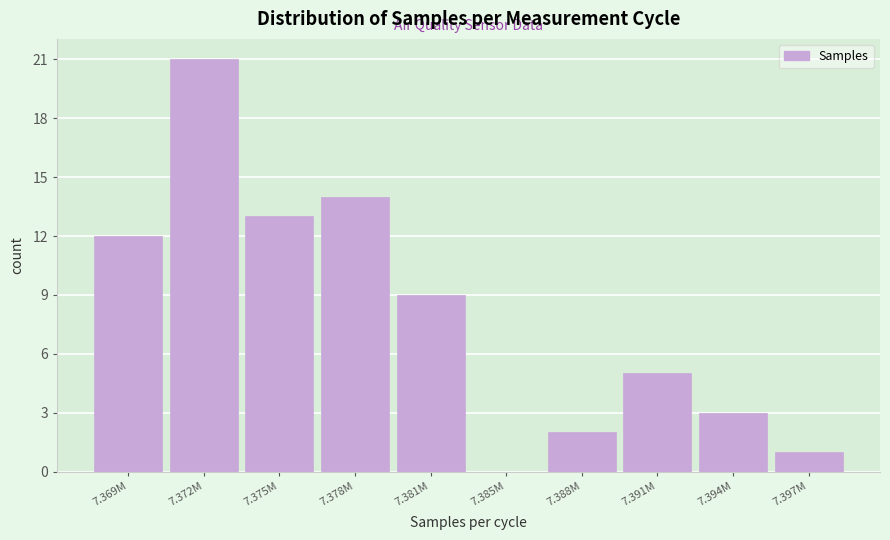

Reading left to right, extract all data points from this chart.

7.369M=12	7.372M=21	7.375M=13	7.378M=14	7.381M=9	7.385M=0	7.388M=2	7.391M=5	7.394M=3	7.397M=1